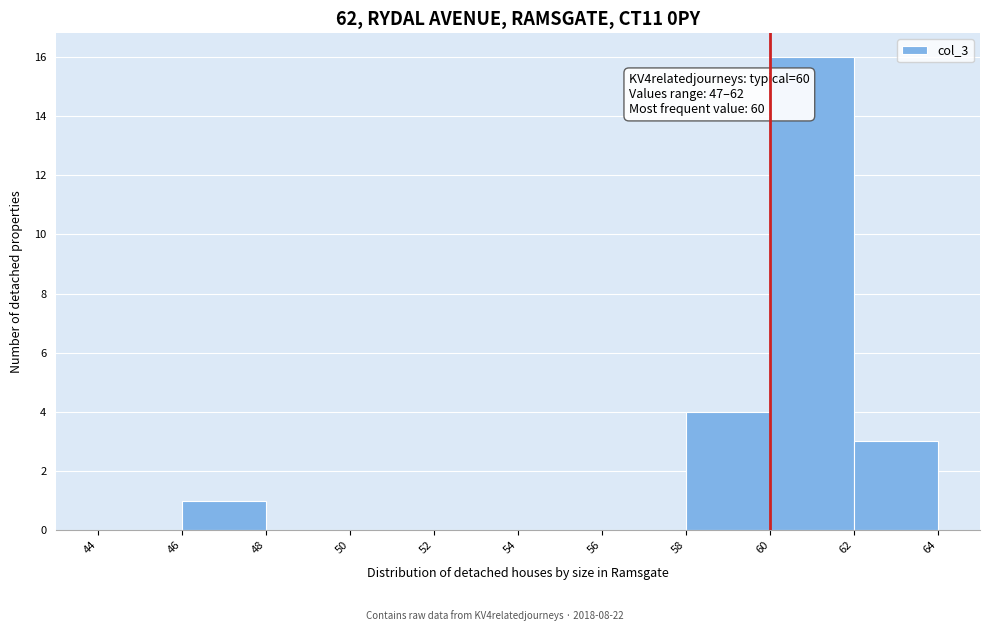

Which range on the x-axis has the tallest bar?

60 to 62